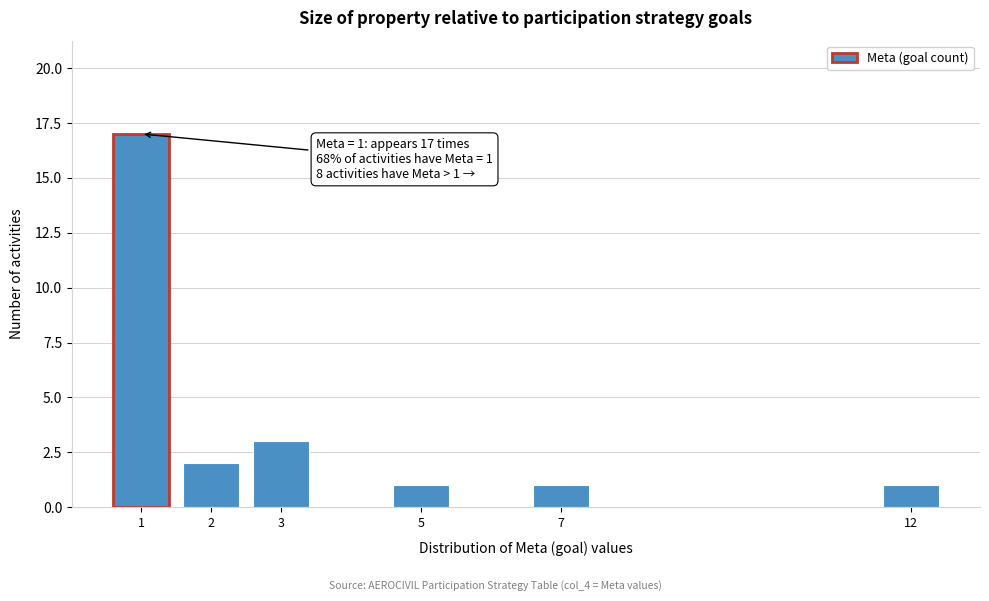

Reading left to right, list all the values displayed in this chart.

17	2	3	1	1	1